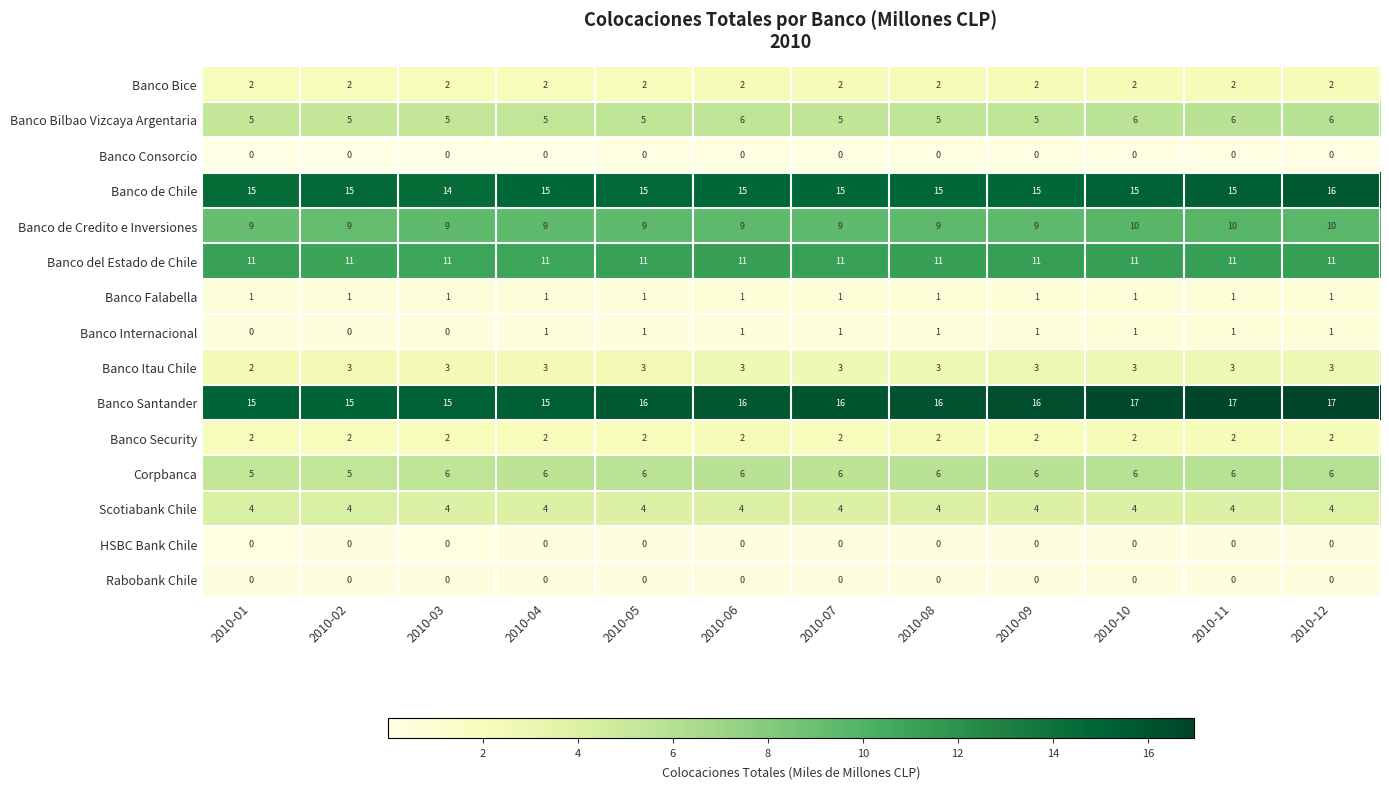

What is the total value across all series at 2010-11?

78